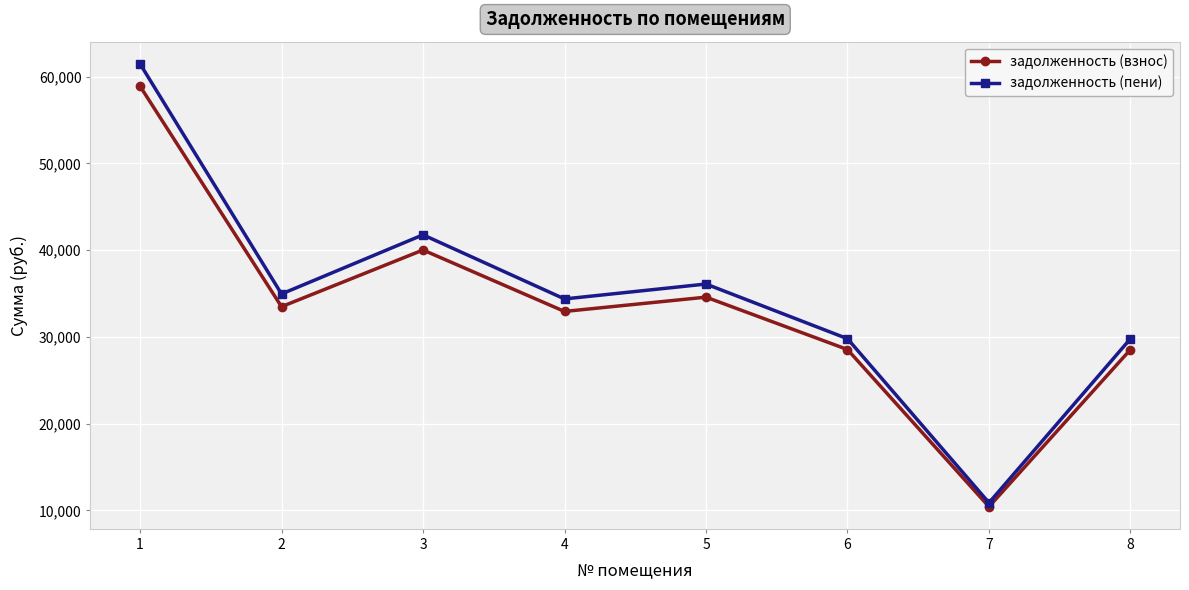

Reading left to right, transcribe all the data shown in this chart.

задолженность (взнос): 58894.8	33481.7	40013.3	32932.8	34579.4	28541.8	10428.7	28541.8
задолженность (пени): 61470.0	34945.7	41762.9	34372.8	36091.4	29789.8	10884.7	29789.8